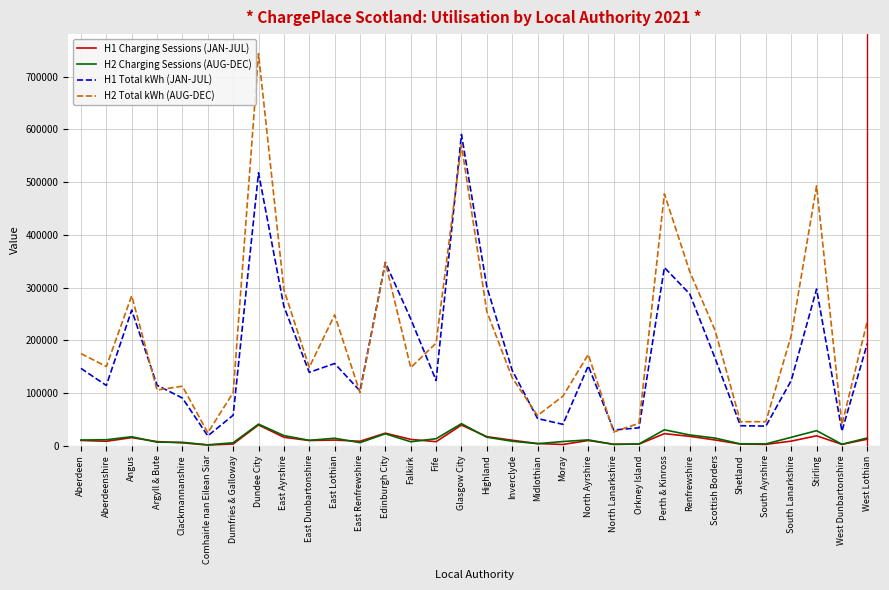

At which category is the sum across all series the highest?

Dundee City